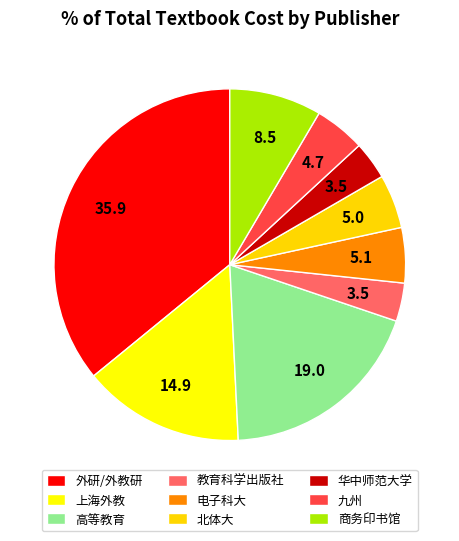

Is the sum of 商务印书馆 and 北体大 greater than half?

No